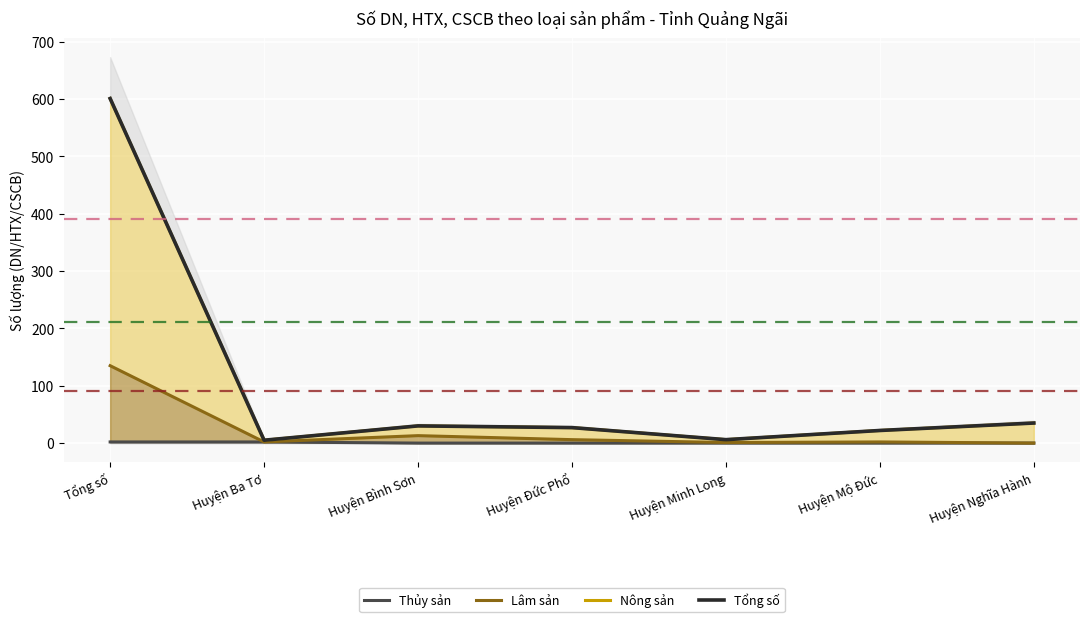

What is the label of the 7th point from the right?

Tổng số